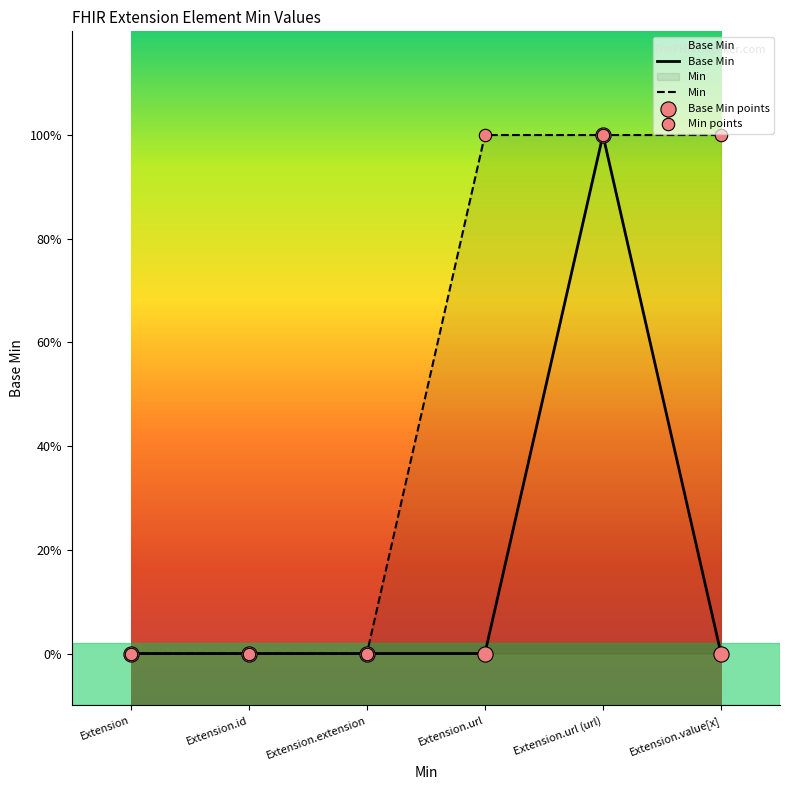

At which category is the sum across all series the highest?

Extension.url (url)